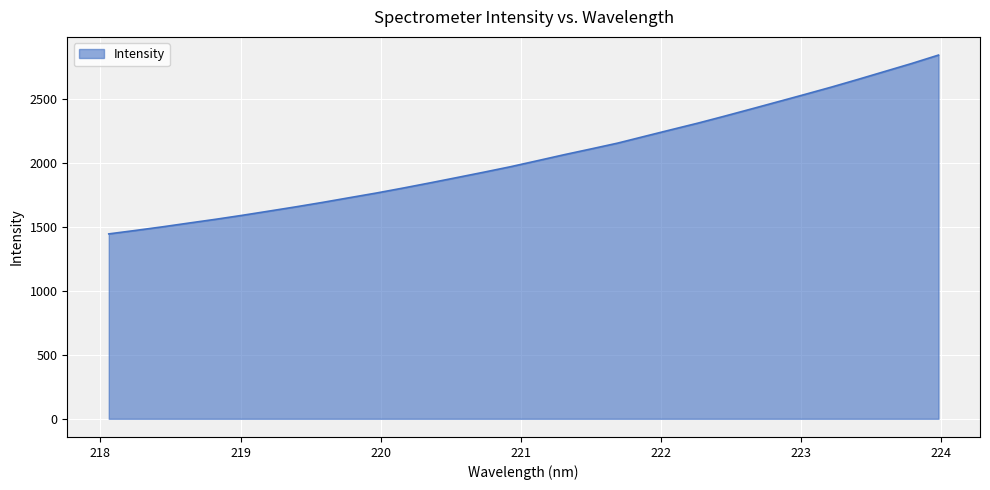

True or false: the data has more than 0 interior local peaks.

False